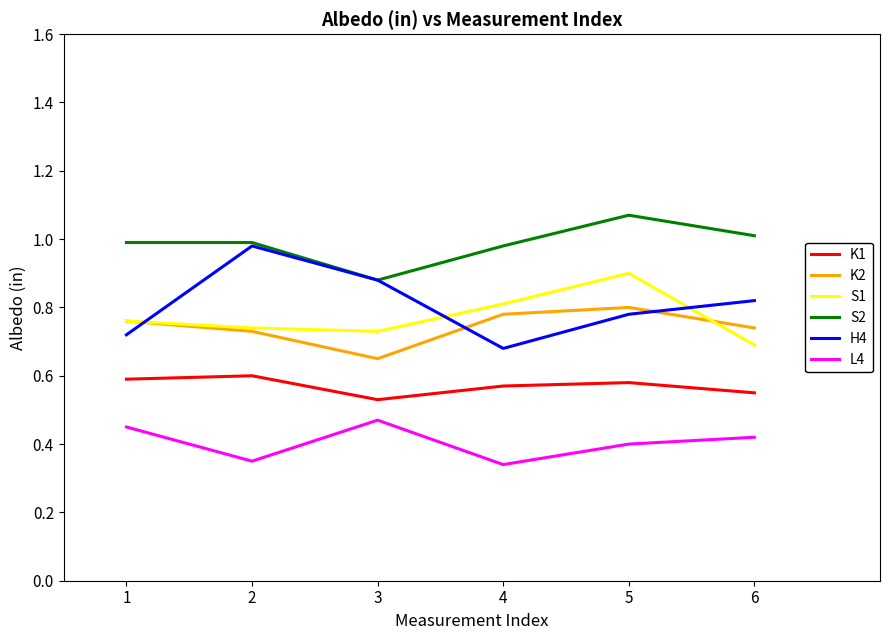

Which series changed the most between 3 and 6?

S2